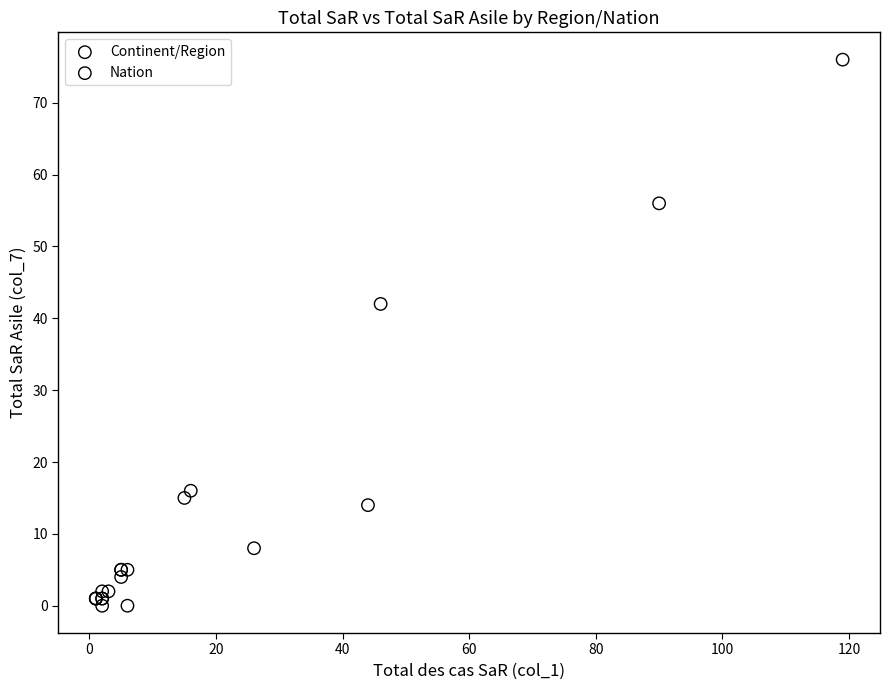

Which series has the largest Y range (max minus min)?

Continent/Region